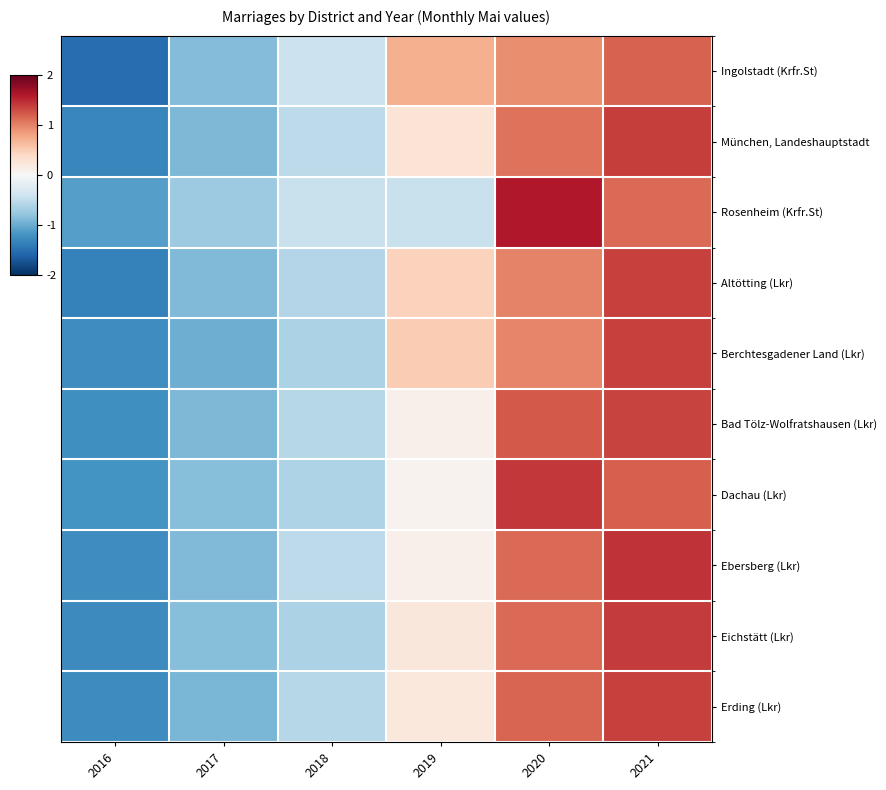

Which series changed the most between 2020 and 2021?

Rosenheim (Krfr.St)